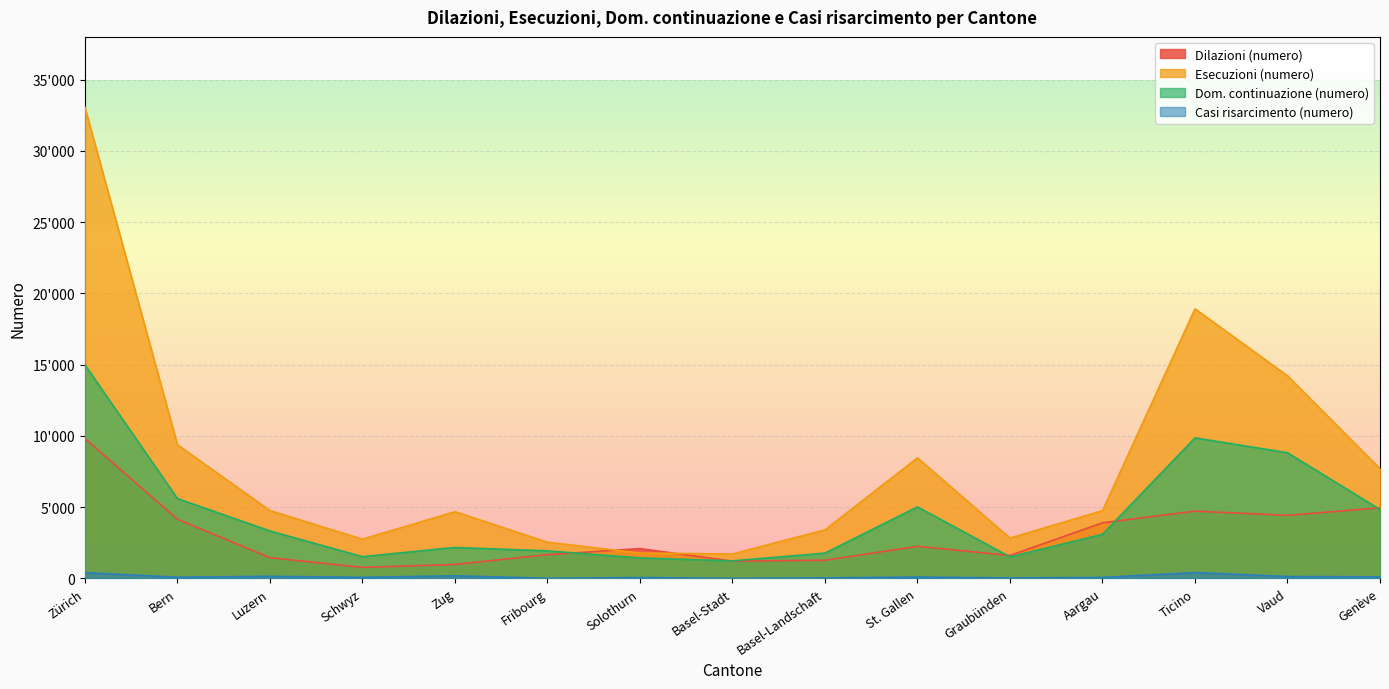

Reading right to left, extract all data points from this chart.

Dilazioni (numero): Genève=4951	Vaud=4423	Ticino=4717	Aargau=3898	Graubünden=1605	St. Gallen=2248	Basel-Landschaft=1270	Basel-Stadt=1210	Solothurn=2088	Fribourg=1662	Zug=976	Schwyz=770	Luzern=1448	Bern=4154	Zürich=9810
Esecuzioni (numero): Genève=7696	Vaud=14212	Ticino=18915	Aargau=4753	Graubünden=2827	St. Gallen=8456	Basel-Landschaft=3407	Basel-Stadt=1711	Solothurn=1776	Fribourg=2539	Zug=4677	Schwyz=2751	Luzern=4759	Bern=9379	Zürich=33061
Dom. continuazione (numero): Genève=4831	Vaud=8816	Ticino=9860	Aargau=3092	Graubünden=1508	St. Gallen=5016	Basel-Landschaft=1771	Basel-Stadt=1227	Solothurn=1435	Fribourg=1930	Zug=2169	Schwyz=1521	Luzern=3327	Bern=5600	Zürich=14987
Casi risarcimento (numero): Genève=108	Vaud=128	Ticino=404	Aargau=65	Graubünden=32	St. Gallen=93	Basel-Landschaft=33	Basel-Stadt=6	Solothurn=57	Fribourg=8	Zug=179	Schwyz=74	Luzern=145	Bern=79	Zürich=401